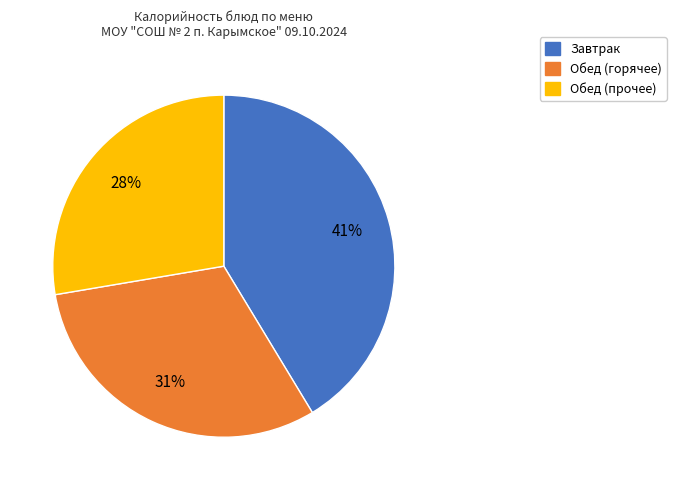

Is there a majority slice in this chart?

No